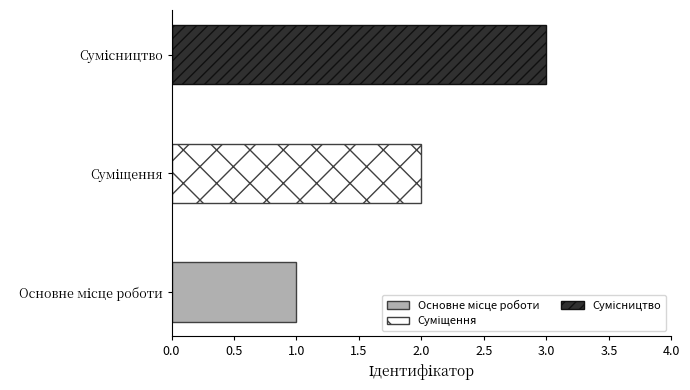

Which category has the lowest value across all series?

Основне місце роботи